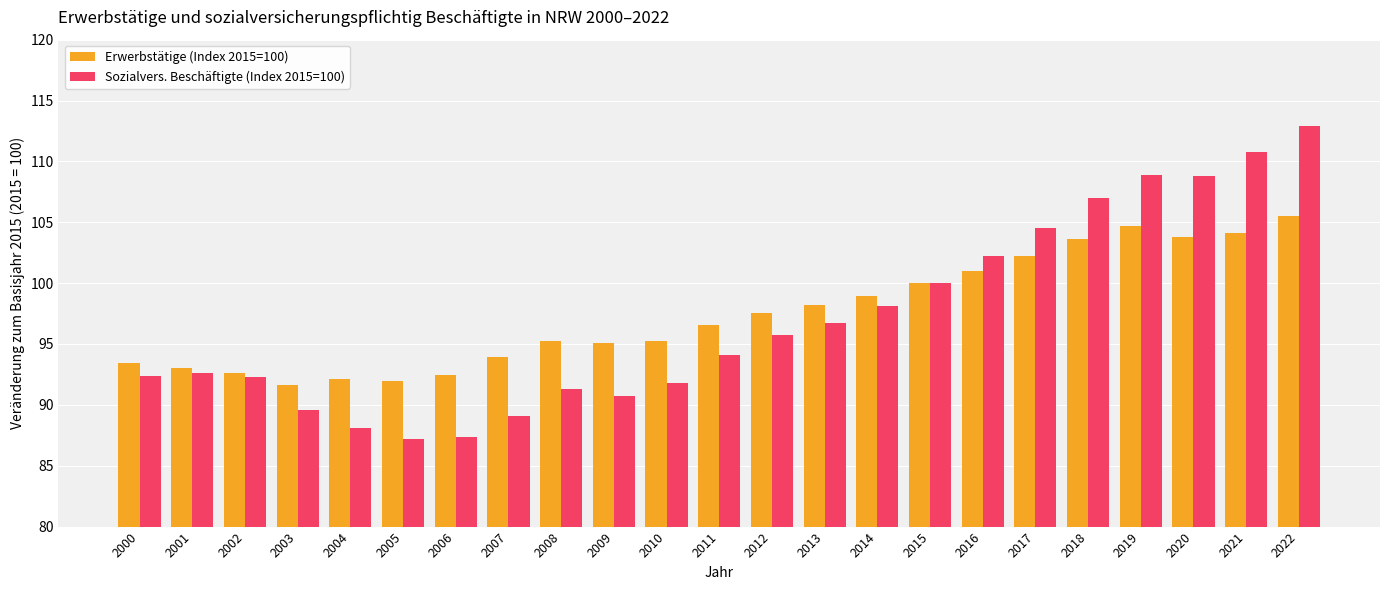

Is it true that Erwerbstätige (Index 2015=100) equals 104.7 at 2019?

True